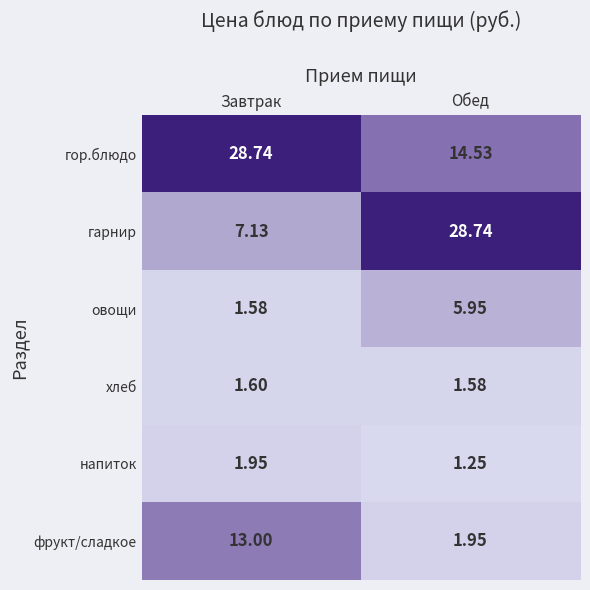

At which label is фрукт/сладкое closest to 7?

Обед